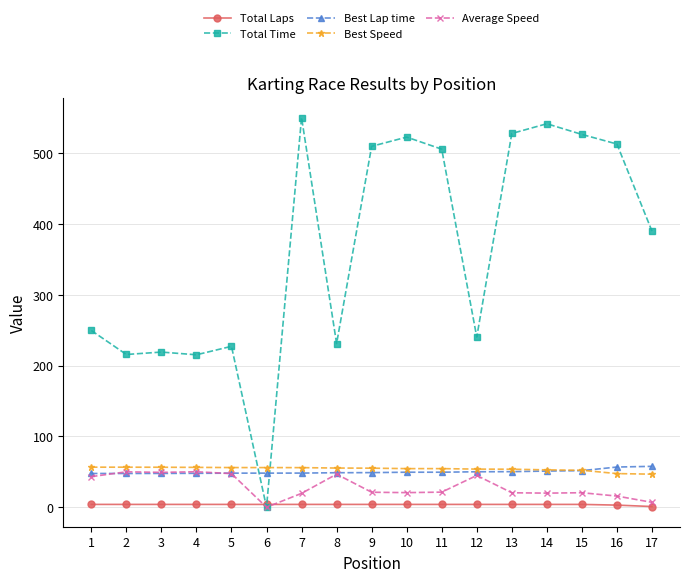

Is the value of Total Laps at 13 greater than the value of Best Speed at 9?

No